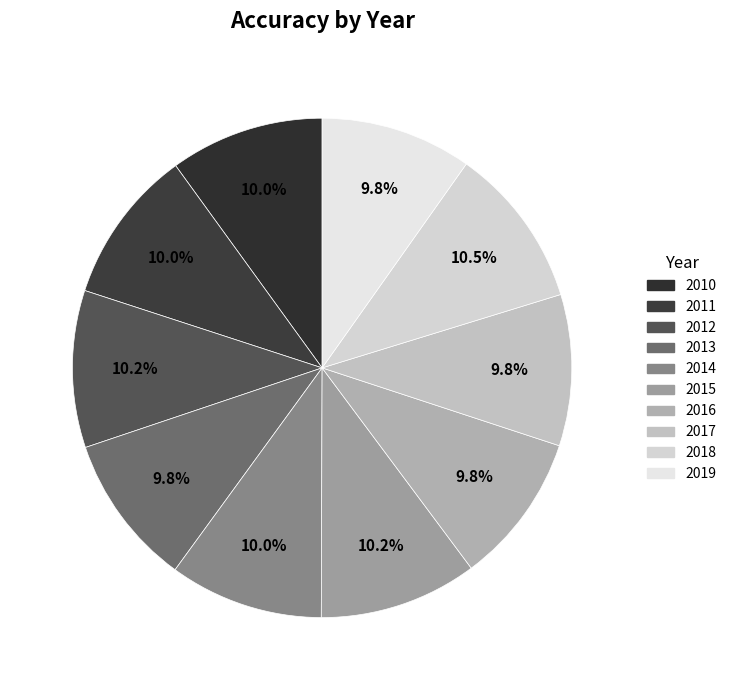

The 2010 slice represents 15% of the pie. True or false?

False